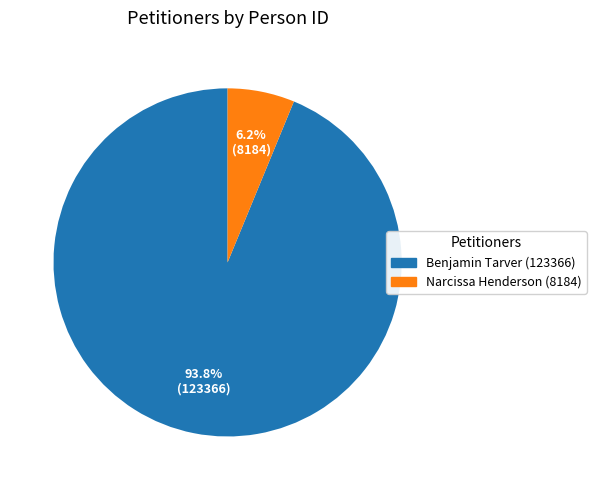

Rank the categories by value from lowest to highest.

Narcissa Henderson (8184), Benjamin Tarver (123366)